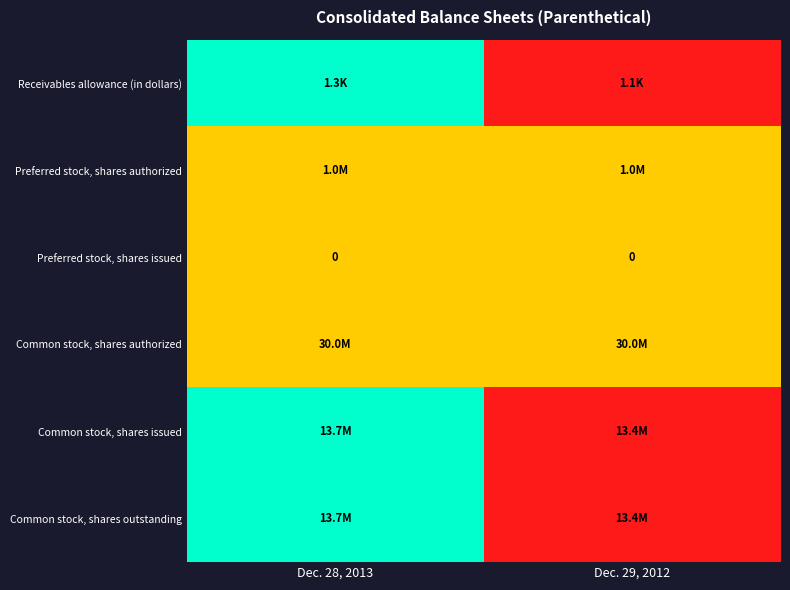

True or false: Preferred stock, shares issued has a value of 0.0 at Dec. 29, 2012.

True